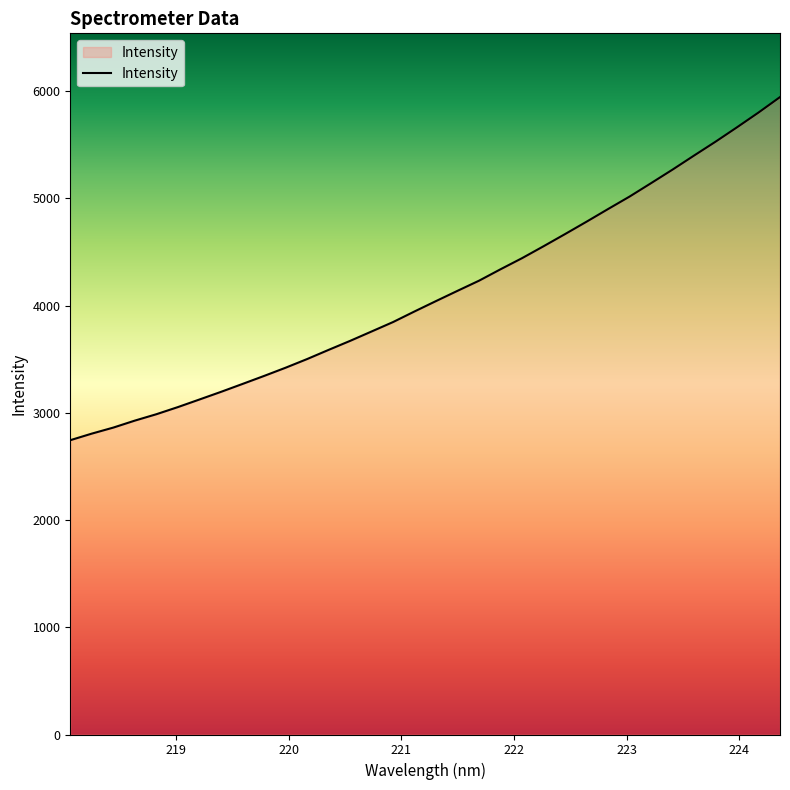

What is the sum of all values?

139929.8